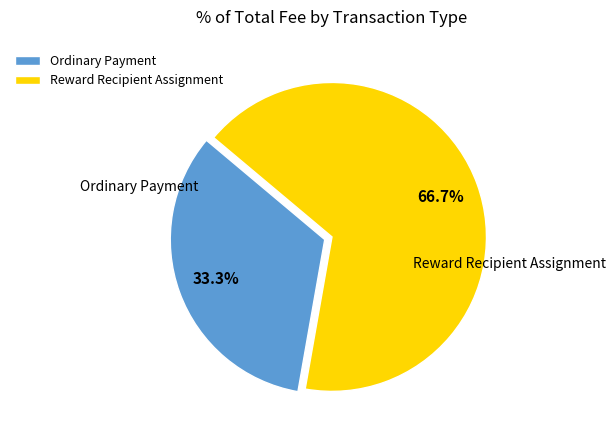

What is the largest slice in the pie chart?

Reward Recipient Assignment